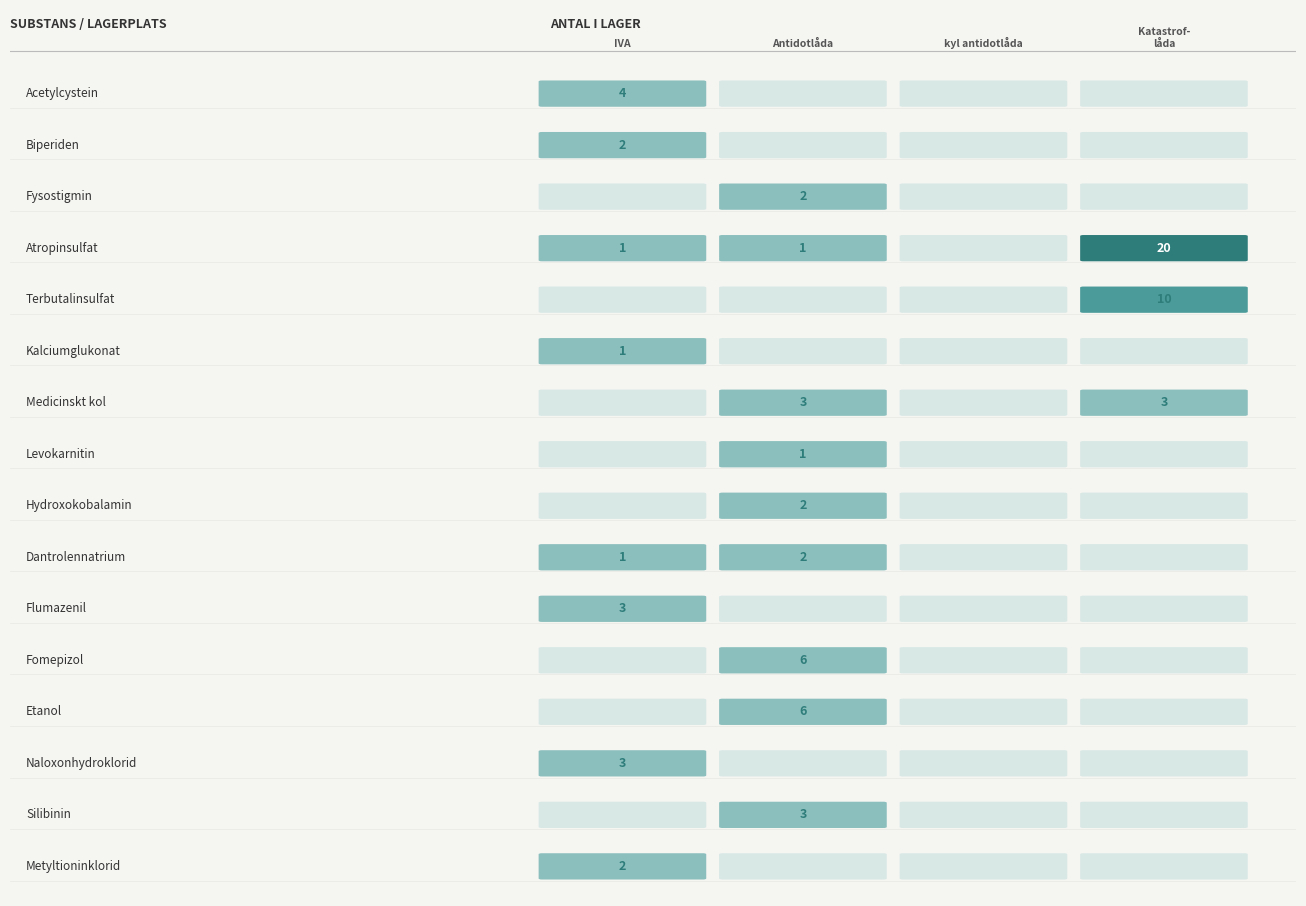

The Fysostigmin series shows -1 at Fysostigmin. True or false?

False